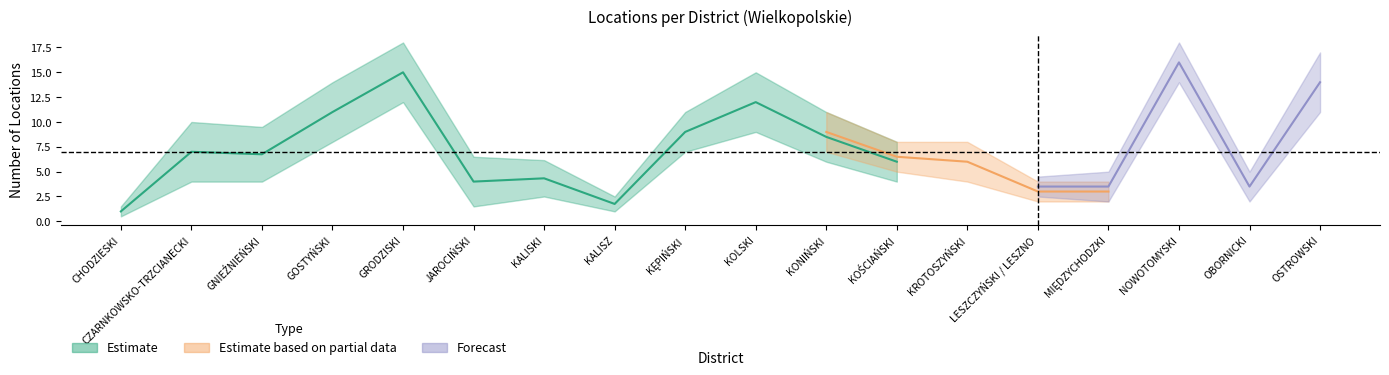

Which series changed the most between KALISZ and KROTOSZYŃSKI?

Forecast